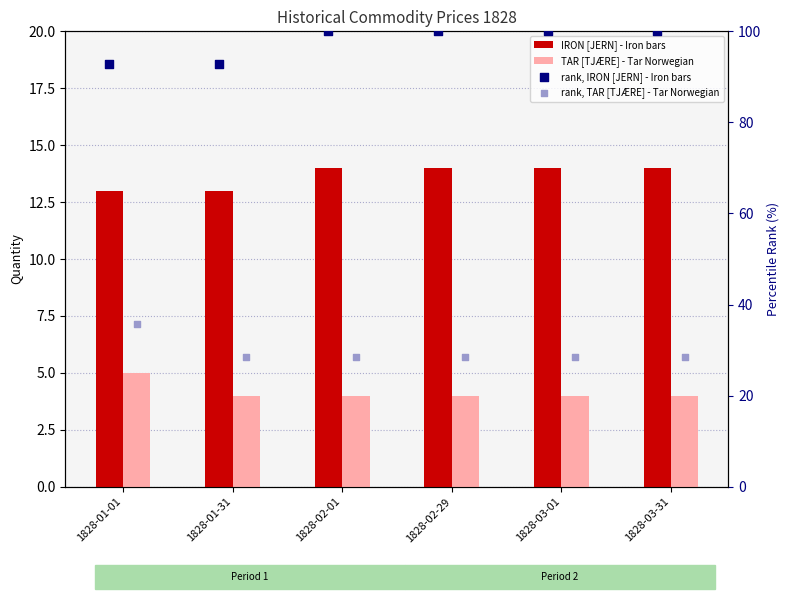

Which series has the largest Y range (max minus min)?

rank, TAR [TJÆRE] - Tar Norwegian